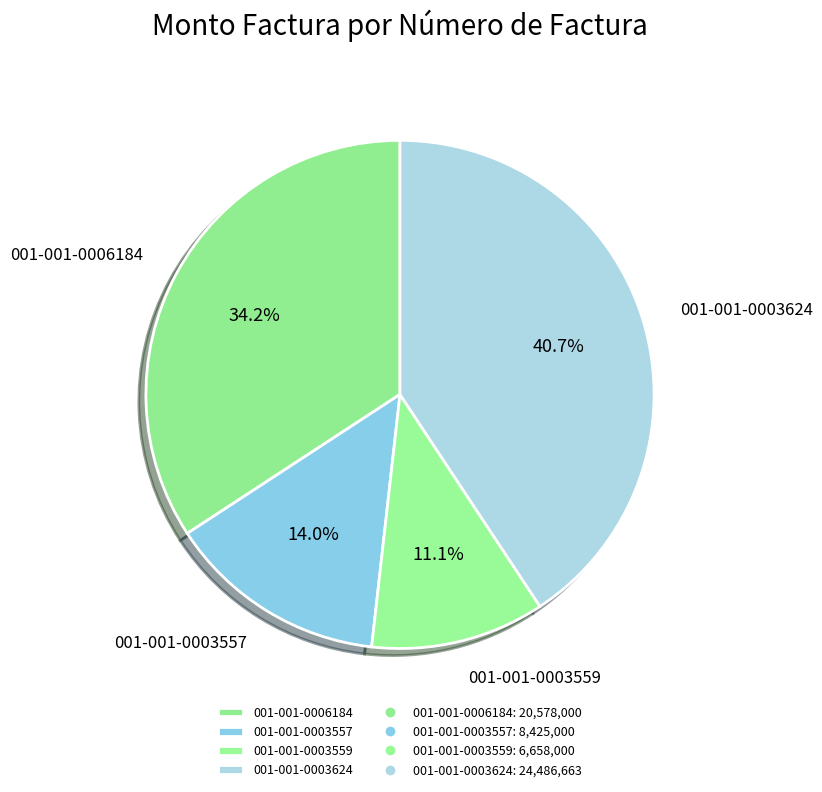

Does 001-001-0003559 represent more than half of the total?

No